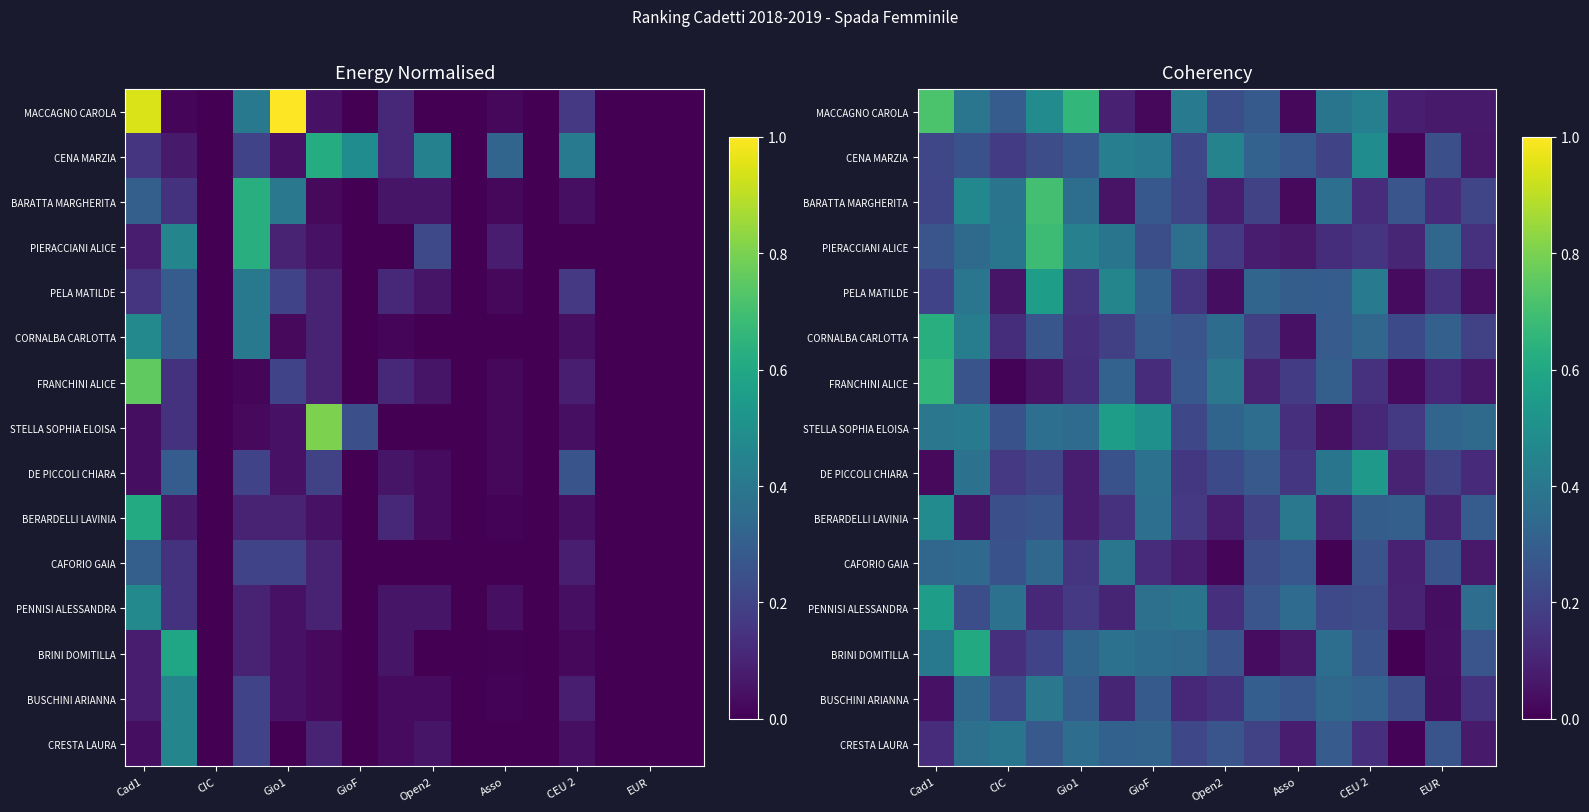

What is the difference between the second highest and second lowest values in the CORNALBA CARLOTTA series?

0.3